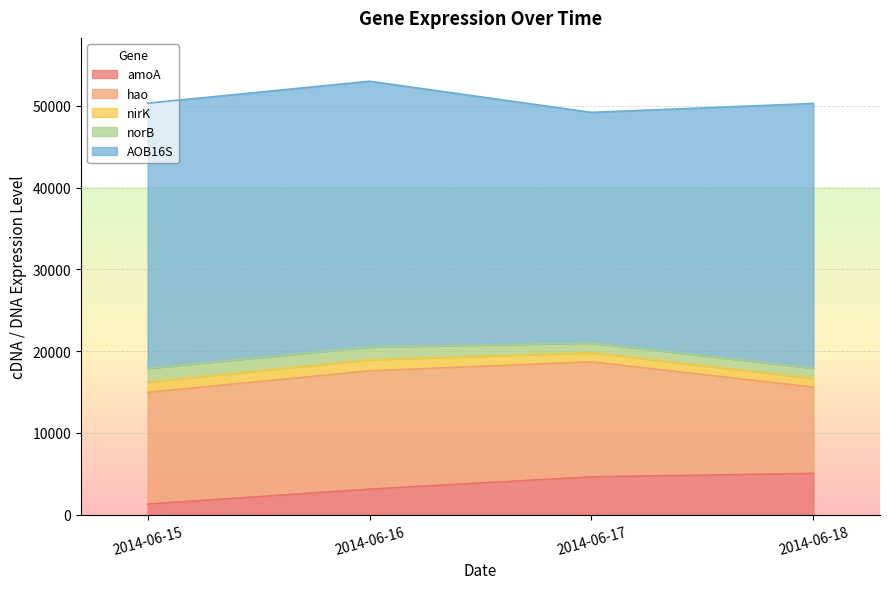

How many data points in hao are above 14066?

2